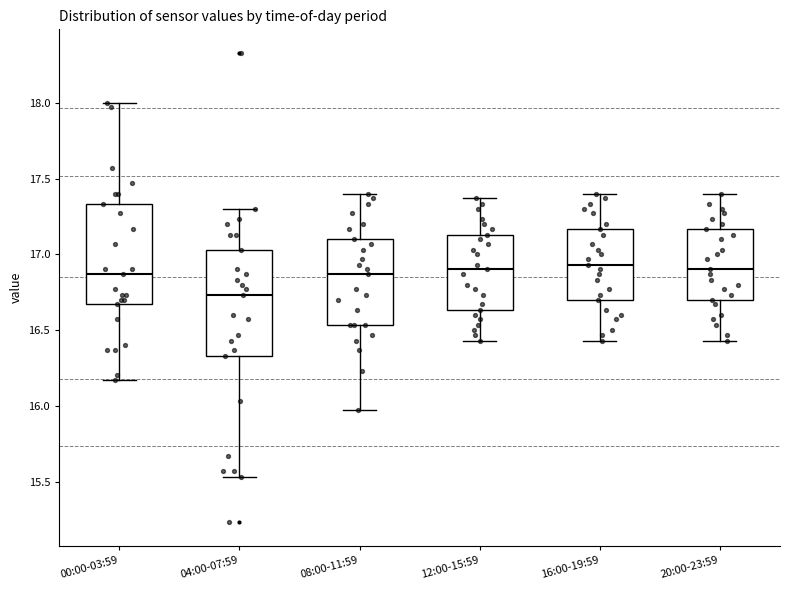

Where is the upper edge of the box for 16:00-19:59 on the y-axis? The values are not printed on the chart, so give them approximately, as read against the axis.

17.15